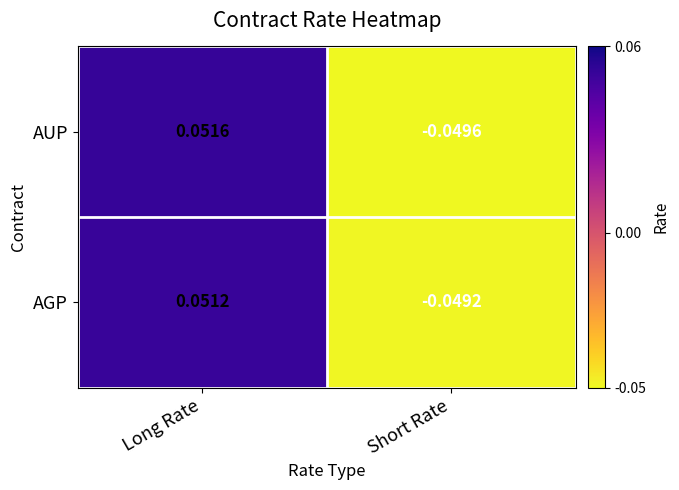

At which category does the chart reach its peak across all series?

Long Rate